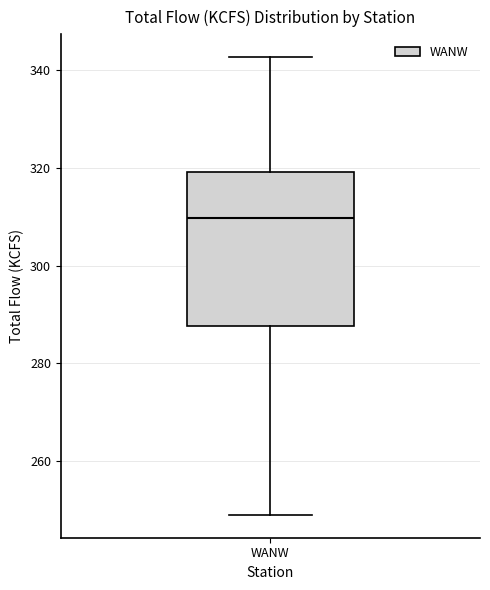

Where does the lower whisker of the box for WANW end on the y-axis? The values are not printed on the chart, so give them approximately, as read against the axis.

250